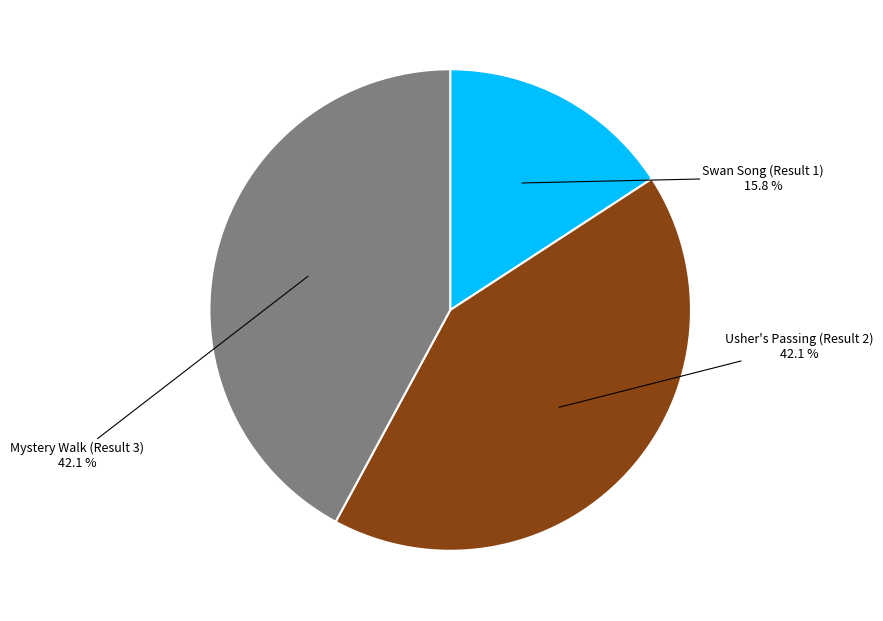

Does any single category account for the majority?

No